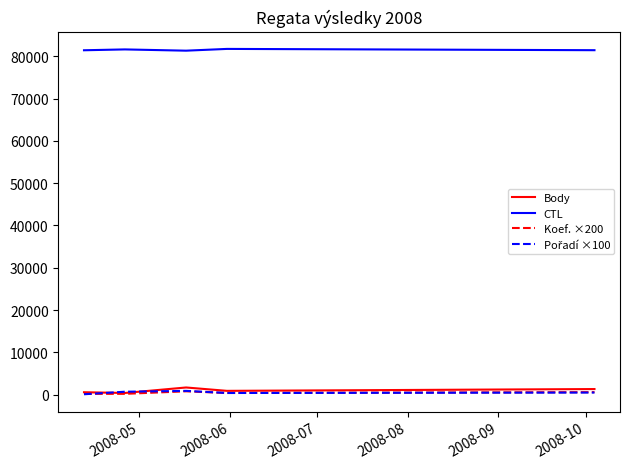

Which series has the largest total across all categories?

CTL